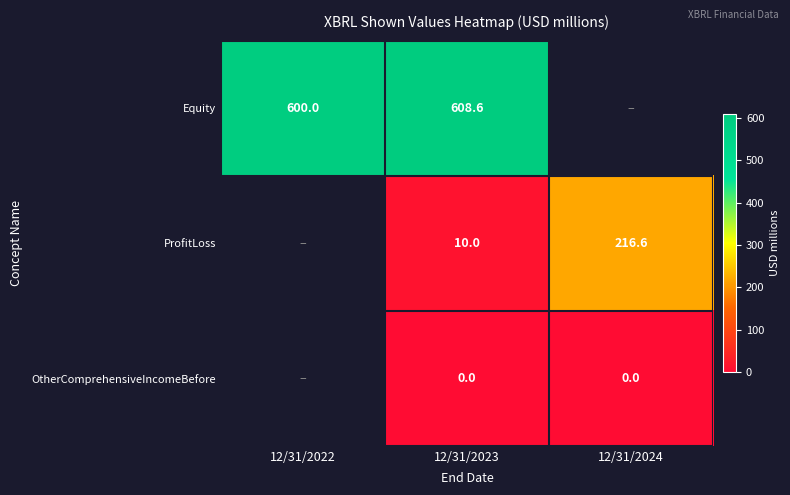

What is the difference between the highest and lowest values at 12/31/2023?

608.6